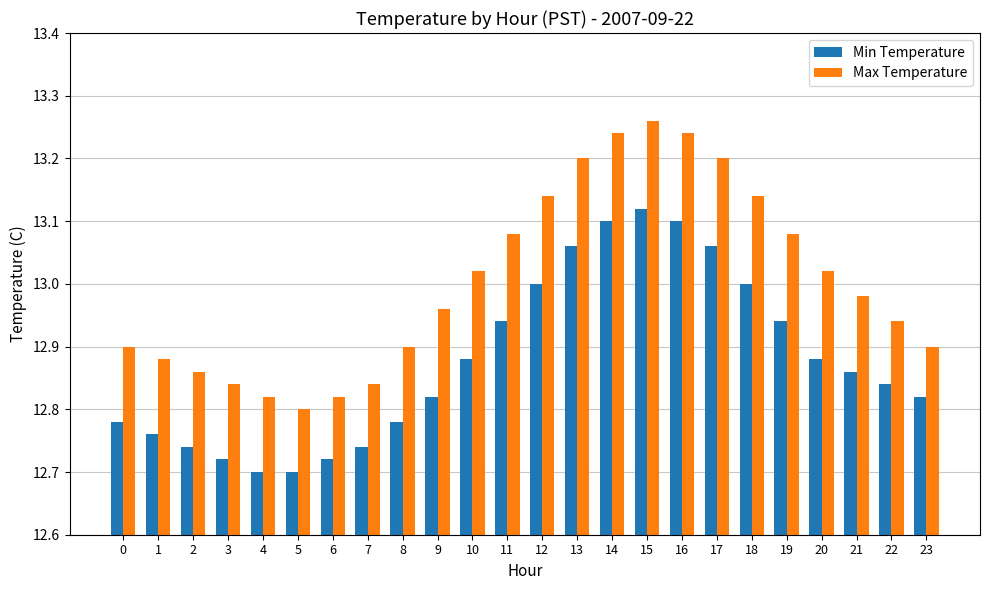

What is the sum of all Min Temperature values?

309.1